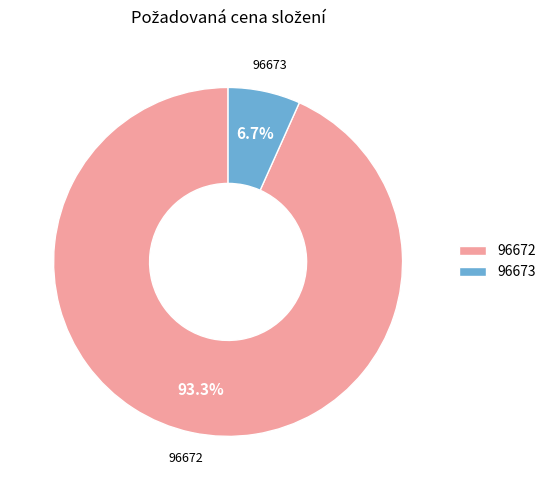

Is there a majority slice in this chart?

Yes